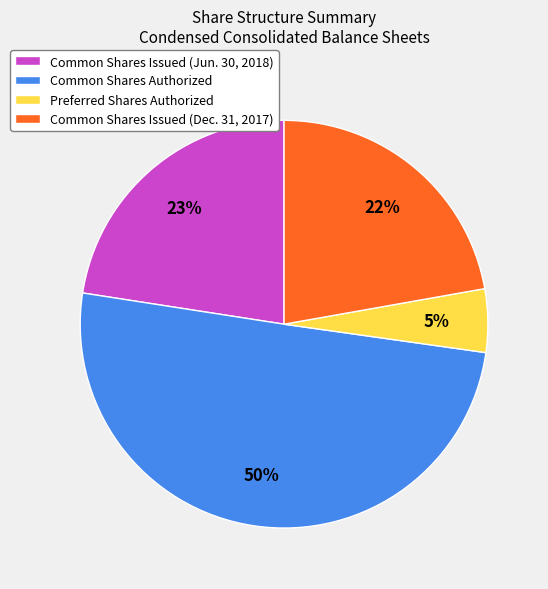

How many slices are in this pie chart?

4